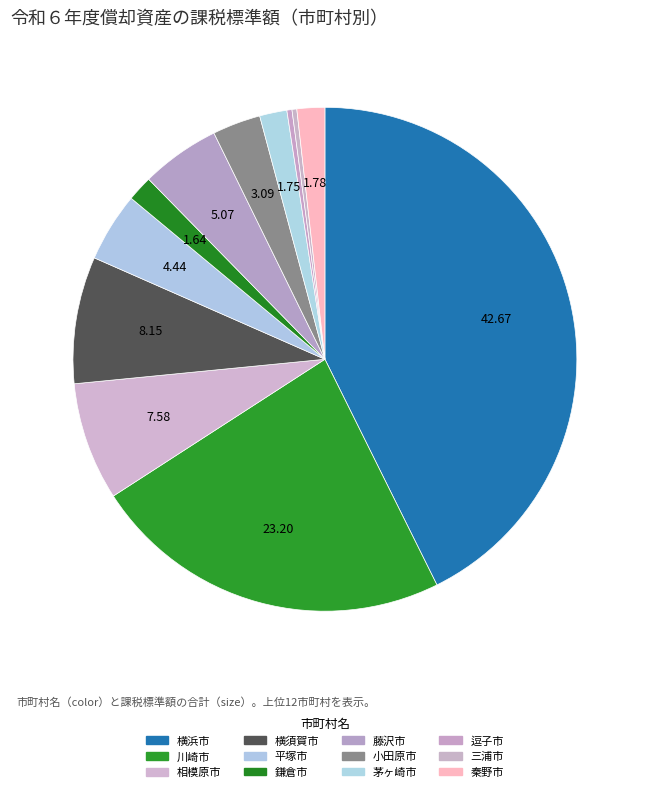

Count the number of slices in the pie.

12